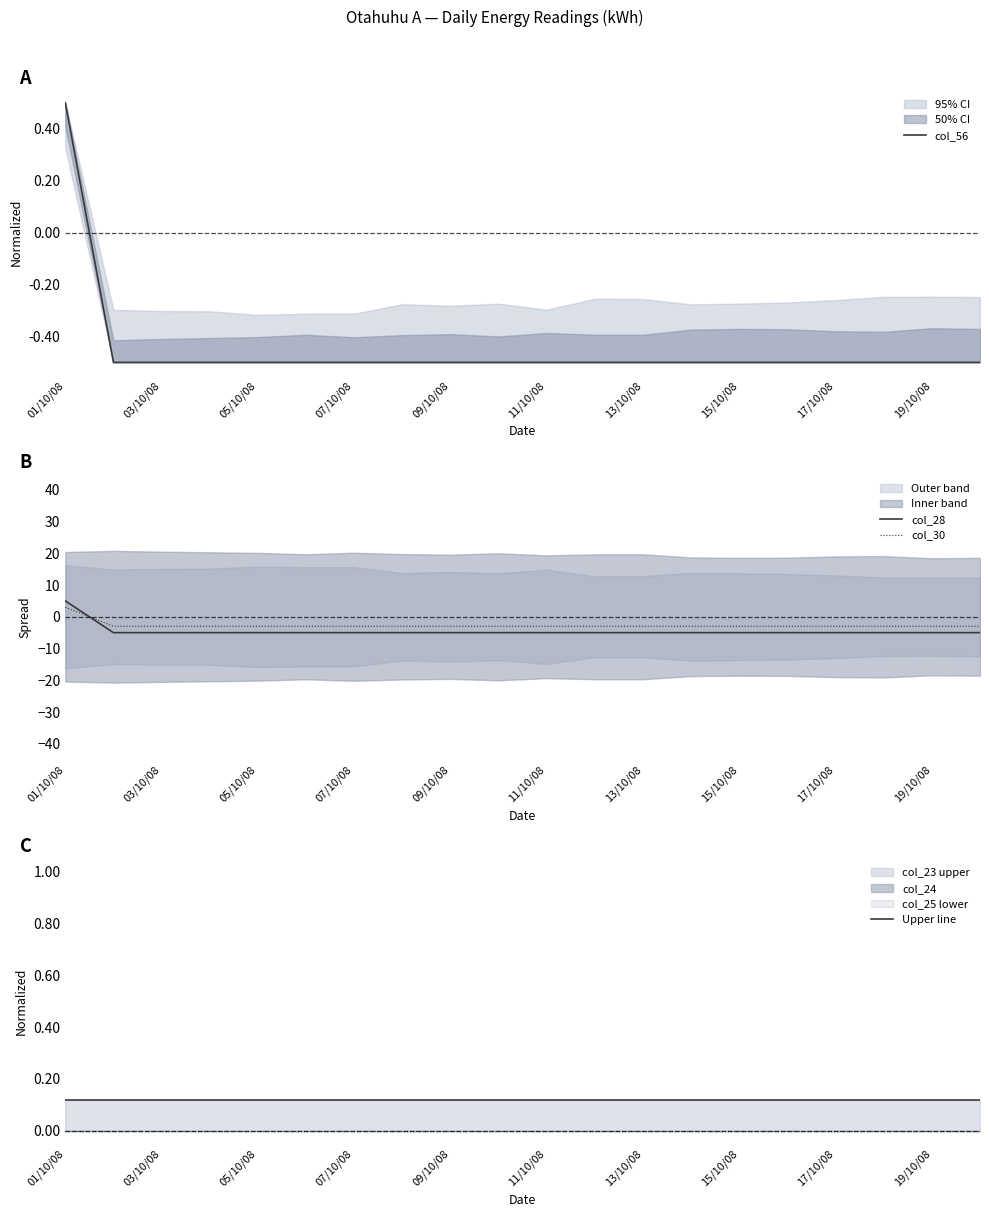

Does the chart display data point markers on the line(s)?

No